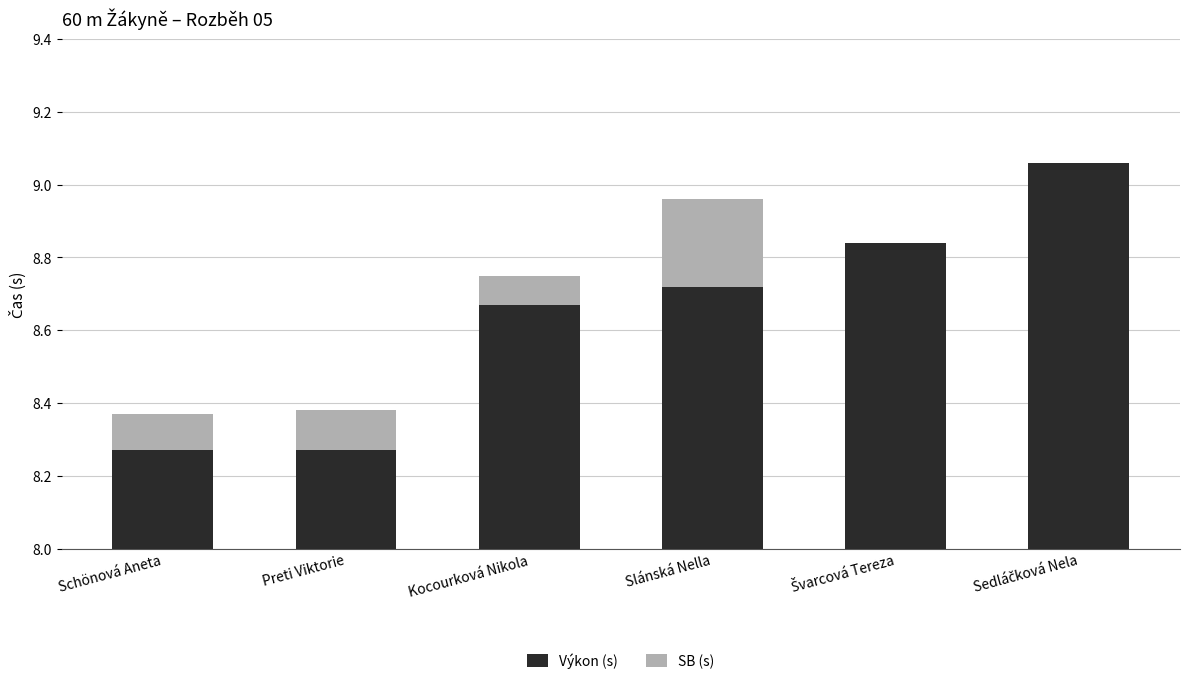

What is the sum of the Výkon (s) values at Kocourková Nikola and Preti Viktorie?

16.9